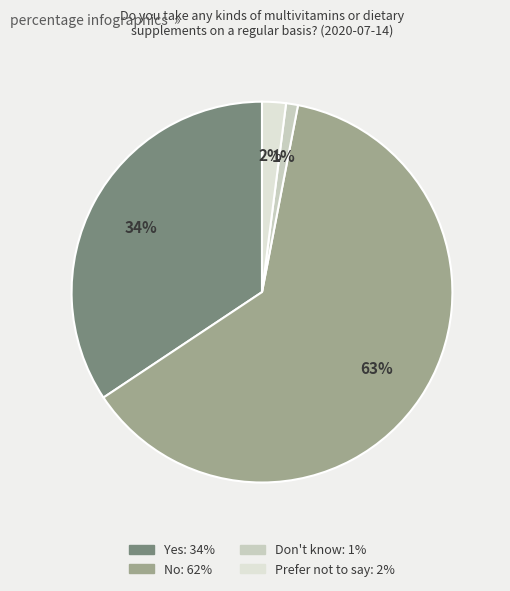

Is there any slice that represents more than half of the pie?

Yes